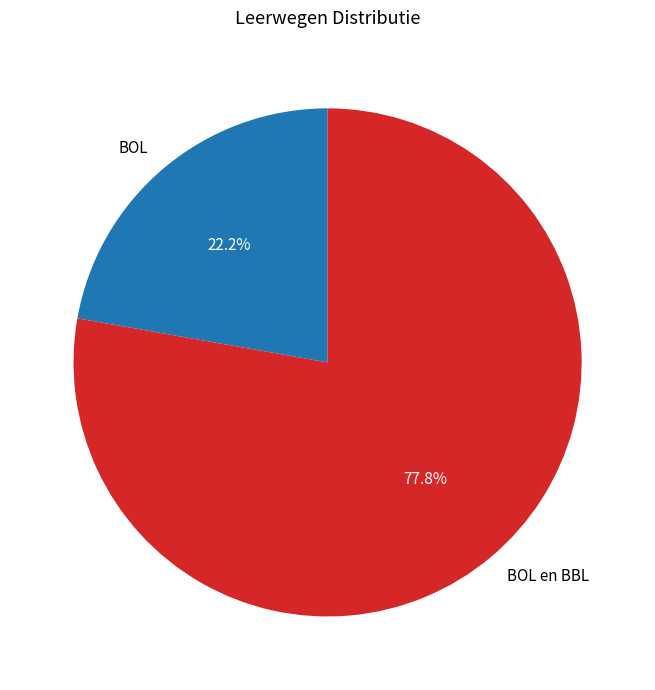

Is there any slice that represents more than half of the pie?

Yes